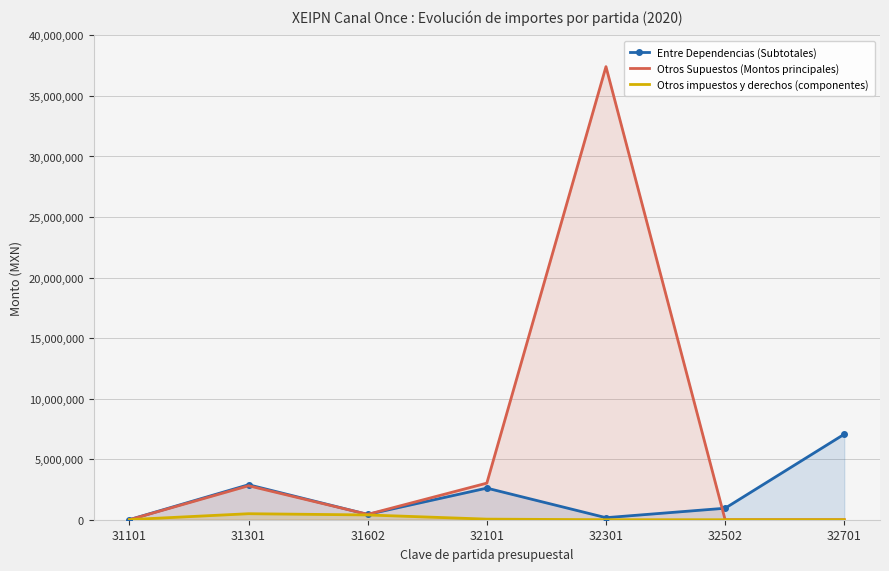

How many intersections are there between Entre Dependencias (Subtotales) and Otros Supuestos (Montos principales)?

2